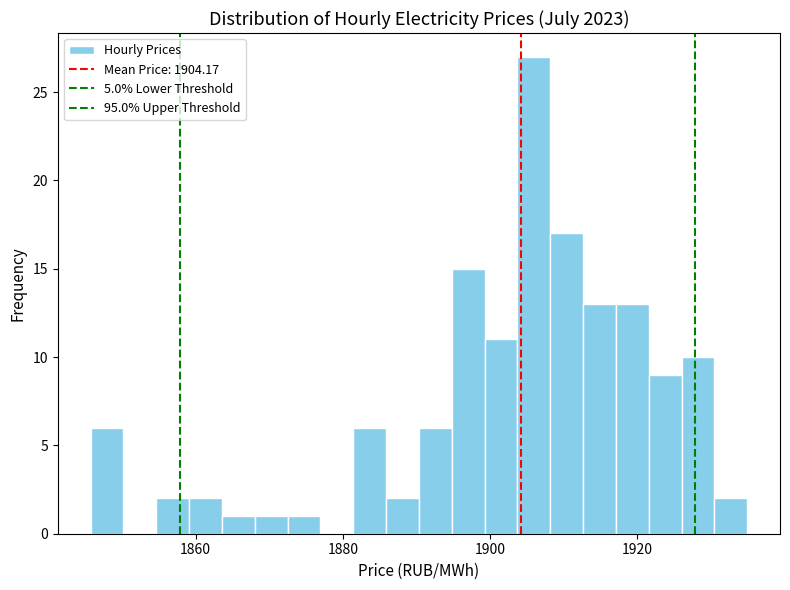

Around what value on the x-axis is the tallest bar? Give the approximate position of its centre, as read against the axis.

1906